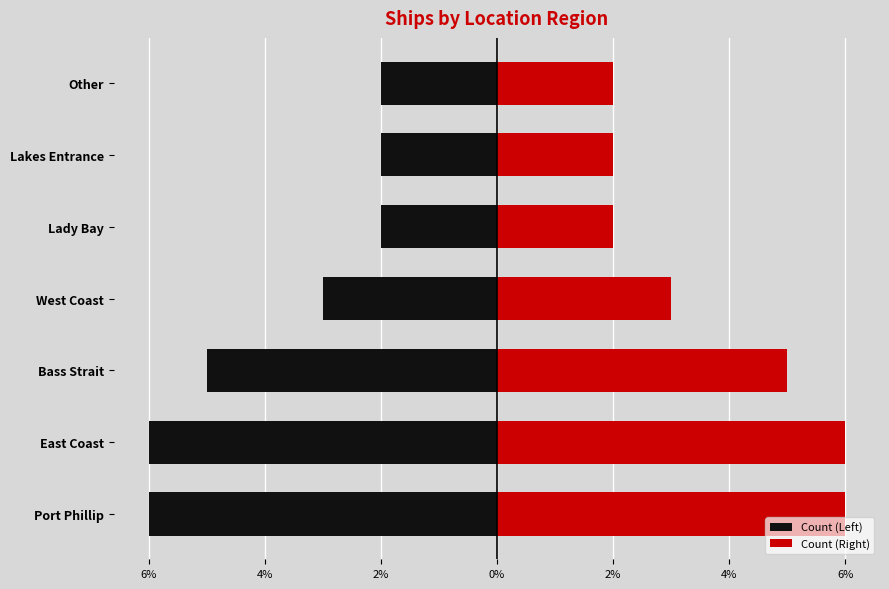

What is the difference between the maximum and minimum values in the Count (Right) series?

4